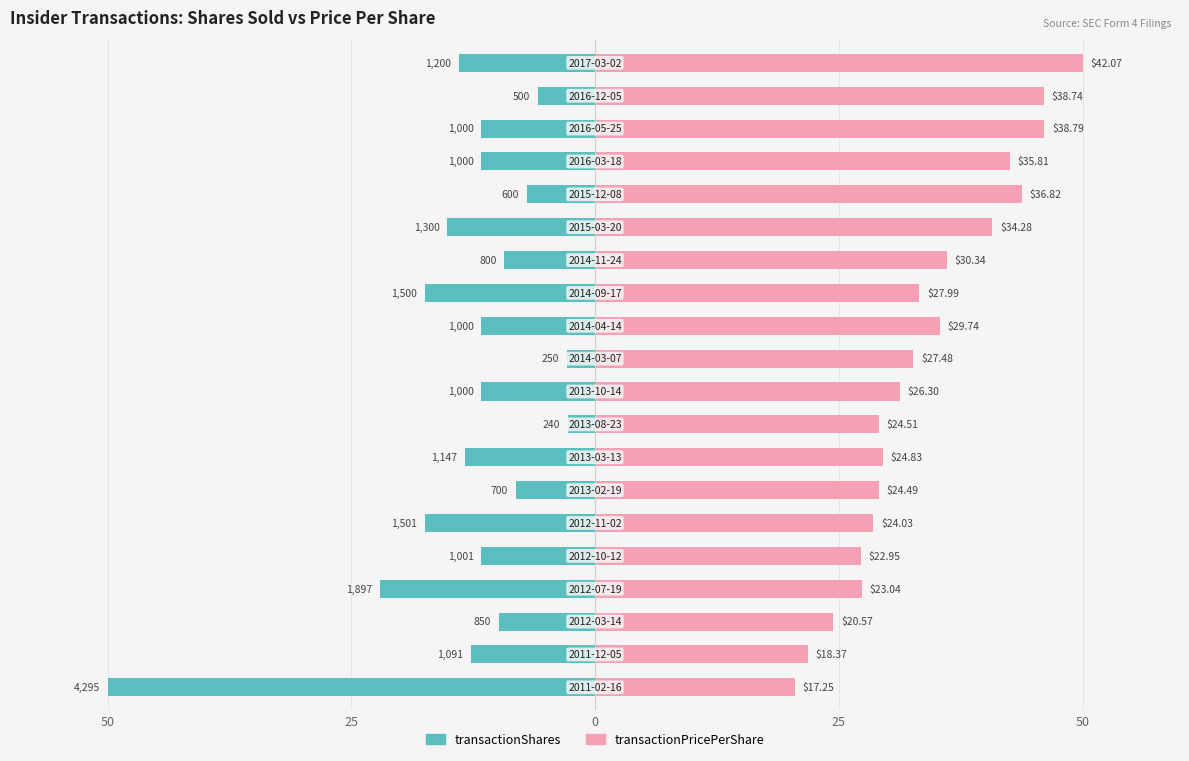

What is the value of the transactionShares bar at the 16th from the left?

-7.0